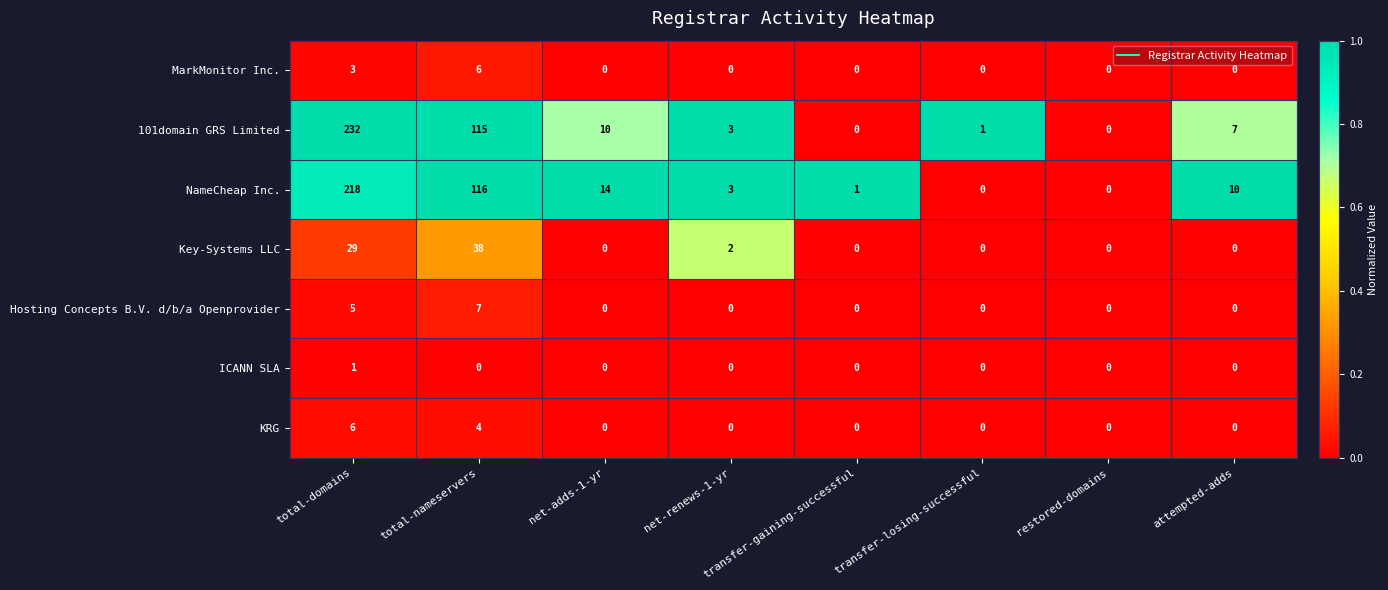

What is the total value across all series at net-renews-1-yr?

8